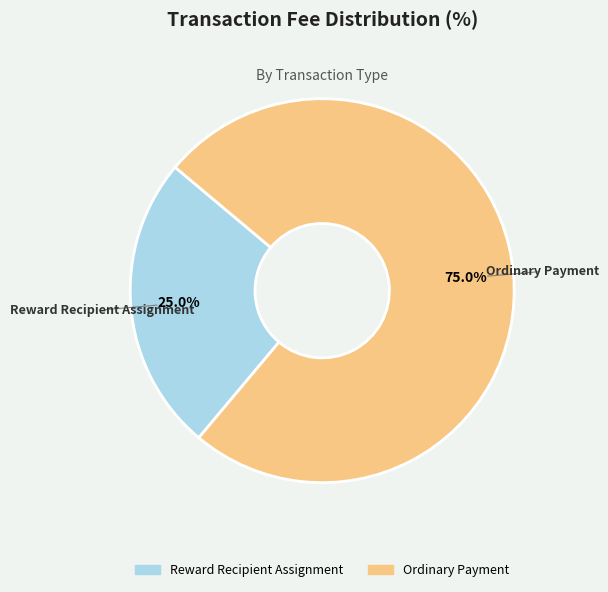

The Reward Recipient Assignment slice represents 25% of the pie. True or false?

True